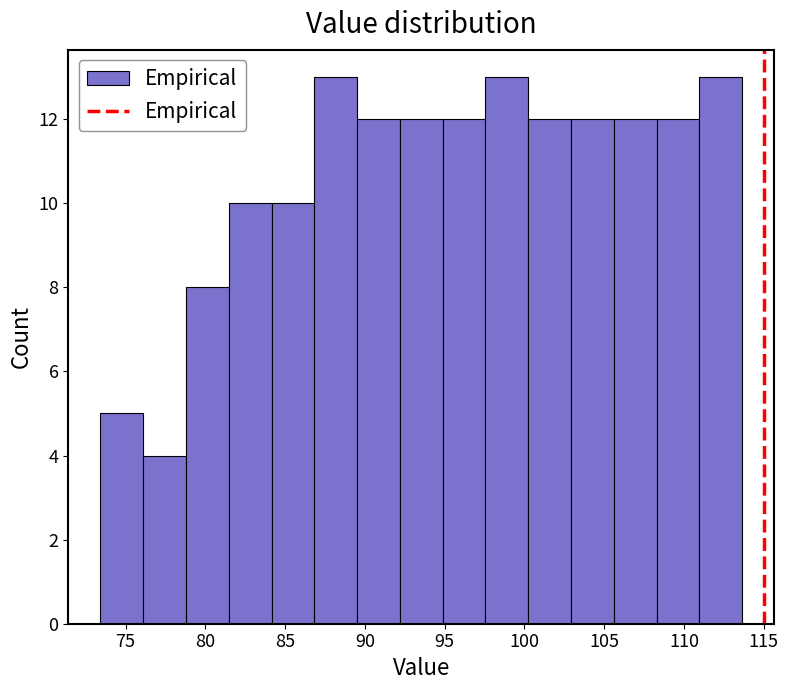

Reading left to right, transcribe this chart: for each bar, give the range it covers on the x-axis and its height. Neither the bar edges nor the heights are printed on the chart, so give them approximately, as read against the axes.

73.5 to 76.0: 5
76.0 to 79.0: 4
79.0 to 81.5: 8
81.5 to 84.0: 10
84.0 to 87.0: 10
87.0 to 89.5: 13
89.5 to 92.0: 12
92.0 to 95.0: 12
95.0 to 97.5: 12
97.5 to 100.0: 13
100.0 to 103.0: 12
103.0 to 105.5: 12
105.5 to 108.5: 12
108.5 to 111.0: 12
111.0 to 113.5: 13